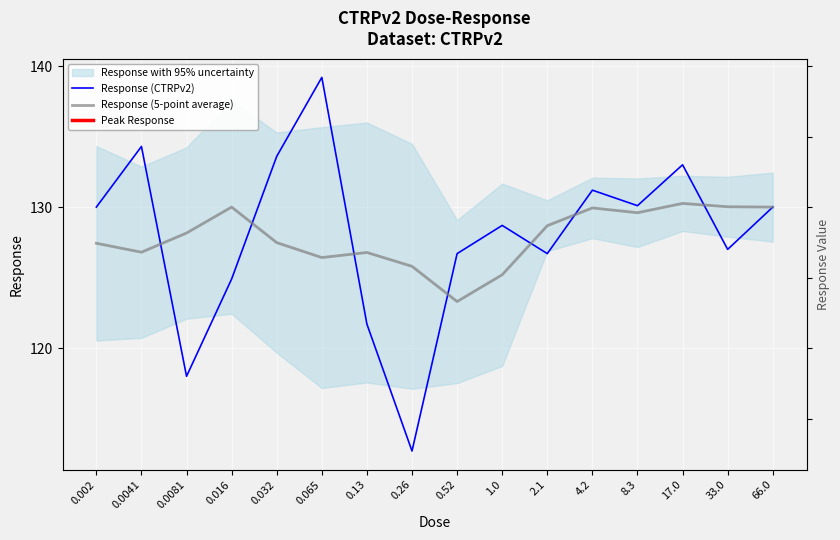

What is the spread (max minus min) of values at 0.016?

5.1